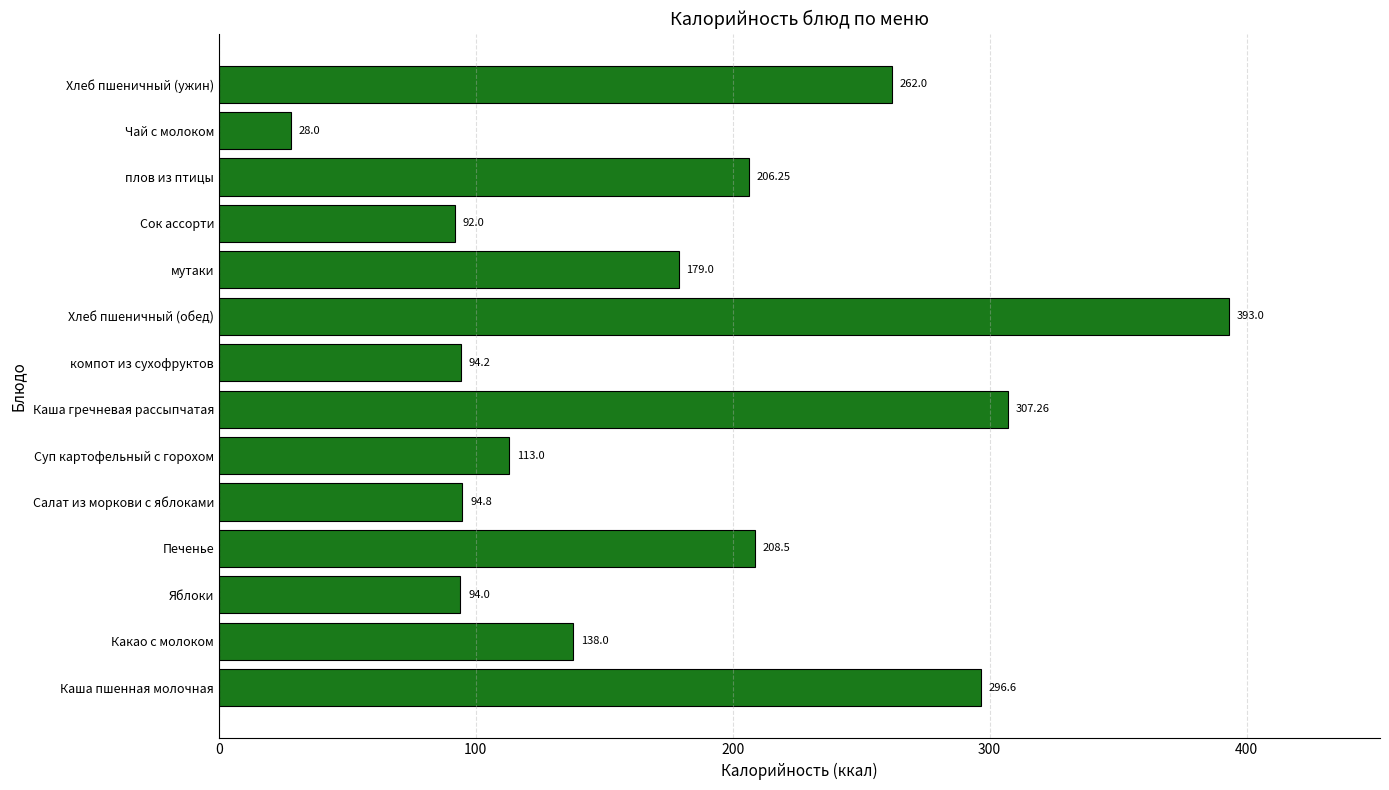

What is the ratio of the value at Печенье to the value at компот из сухофруктов?

2.2